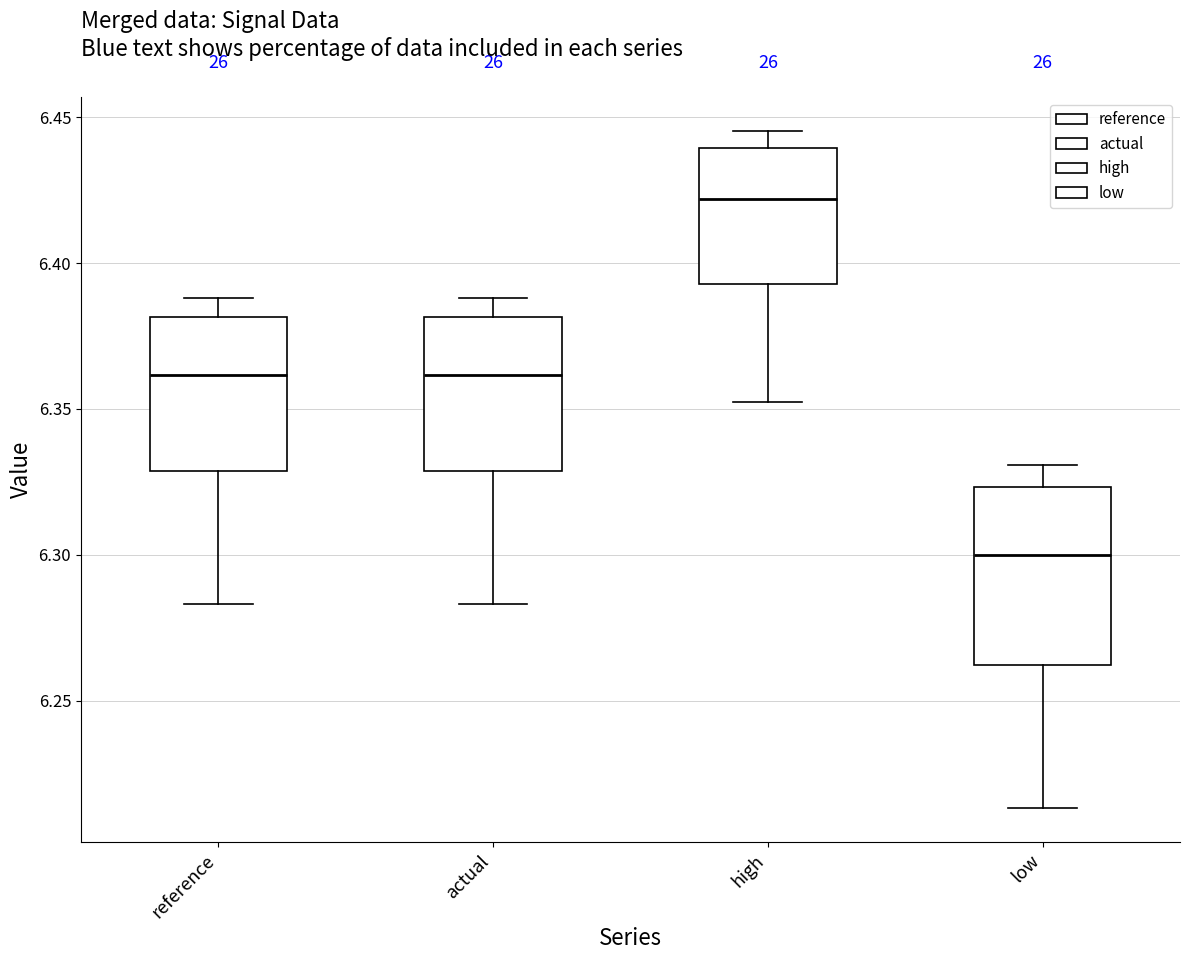

Which box has the lowest median line?

low